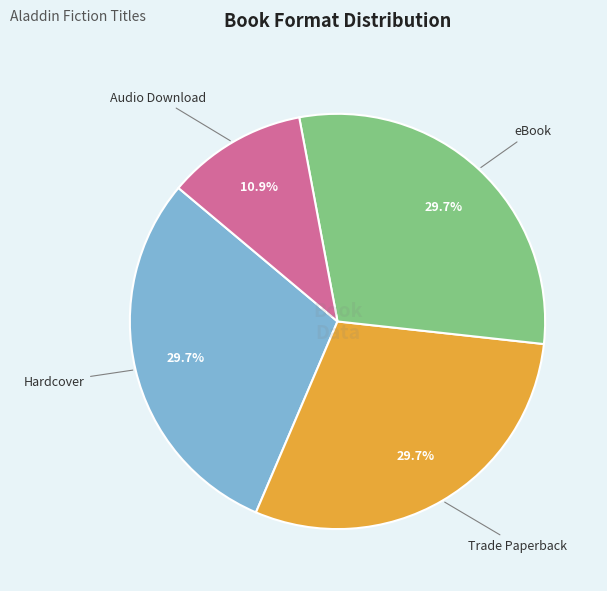

What is the smallest slice in the pie chart?

Audio Download